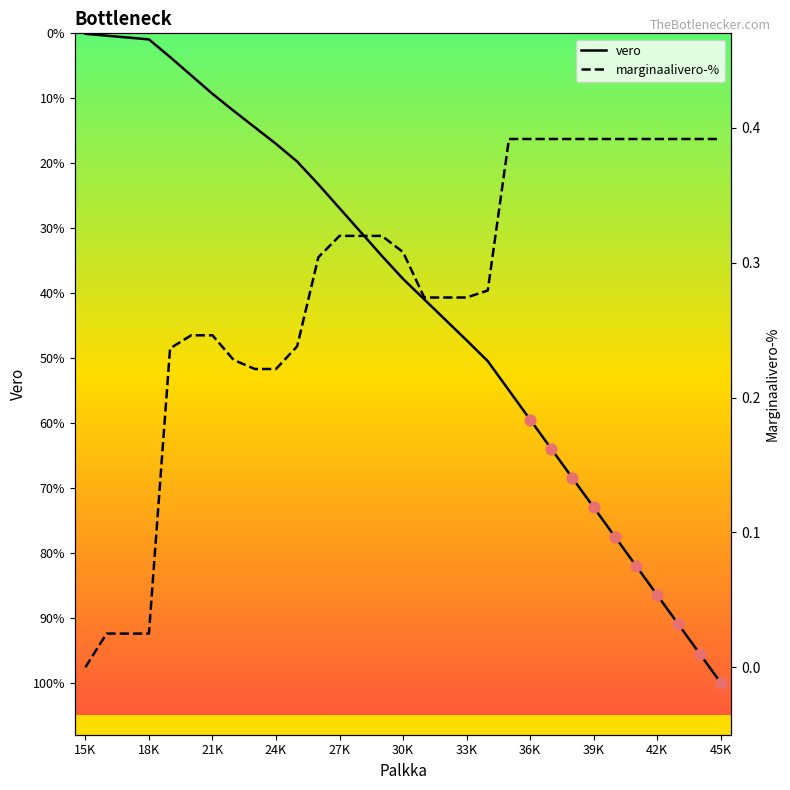

Which series reaches the minimum Y coordinate?

vero